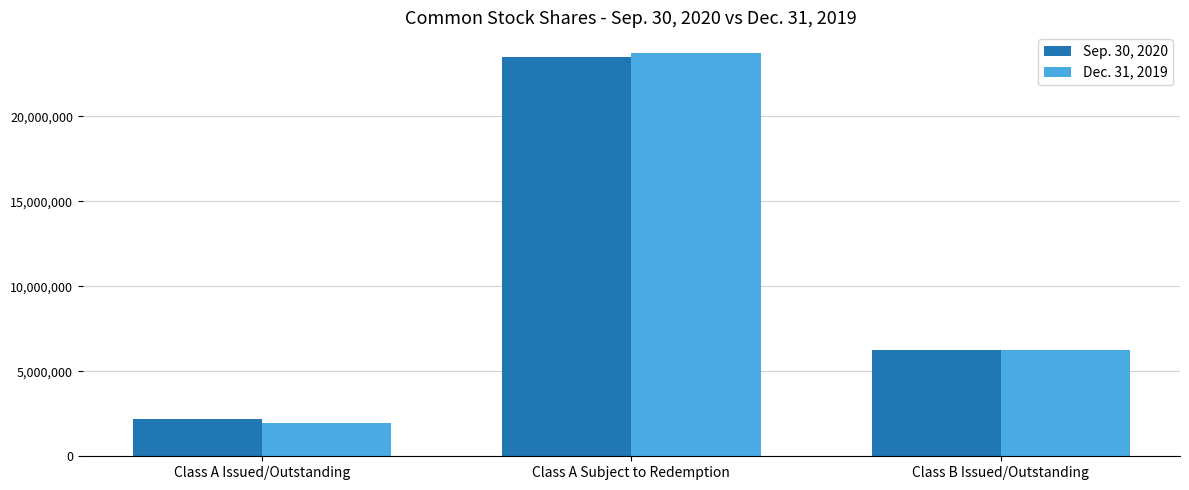

What is the sum of all Sep. 30, 2020 values?

31950000